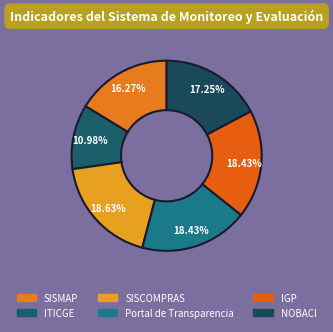

Rank the categories by value from lowest to highest.

ITICGE, SISMAP, NOBACI, Portal de Transparencia, IGP, SISCOMPRAS